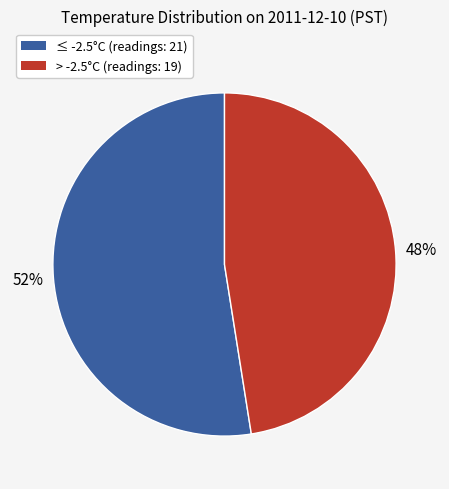

What is the smallest slice in the pie chart?

> -2.5°C (readings: 19)